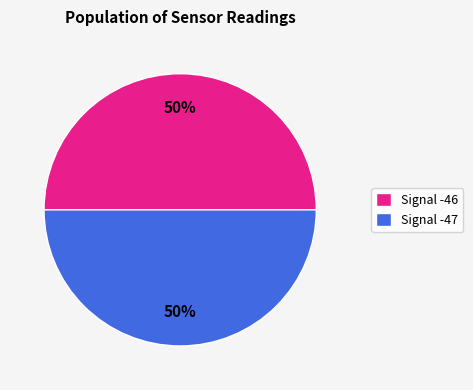

To the nearest percent, what is the average slice percentage?

50%